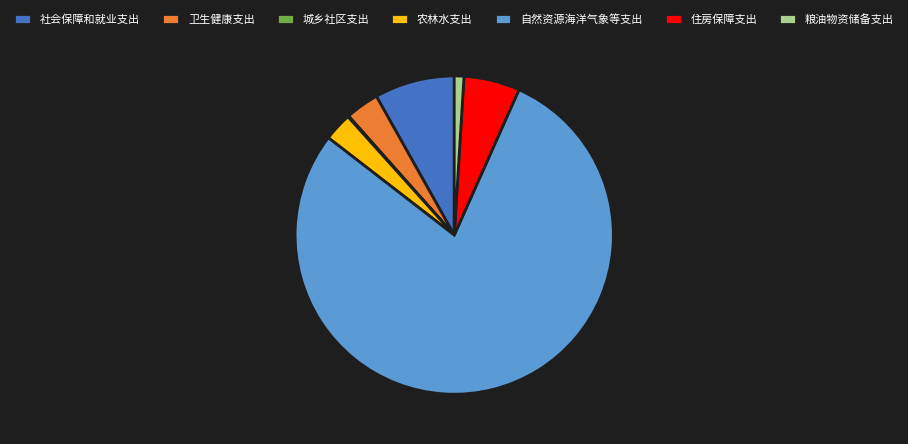

Which category accounts for the majority?

自然资源海洋气象等支出